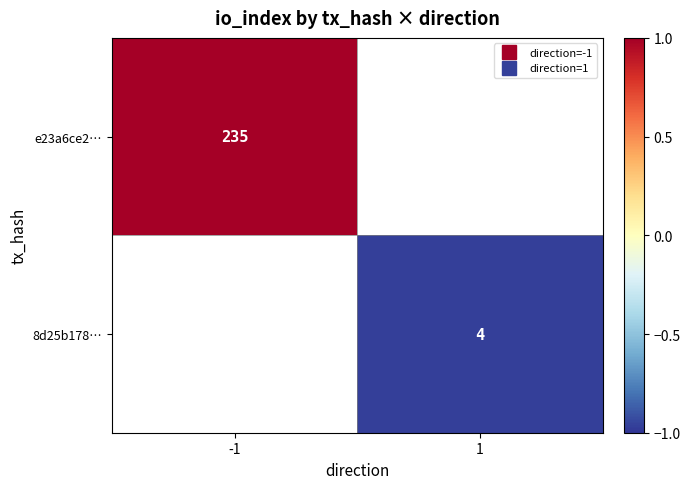

Count the number of data series in this chart.

2